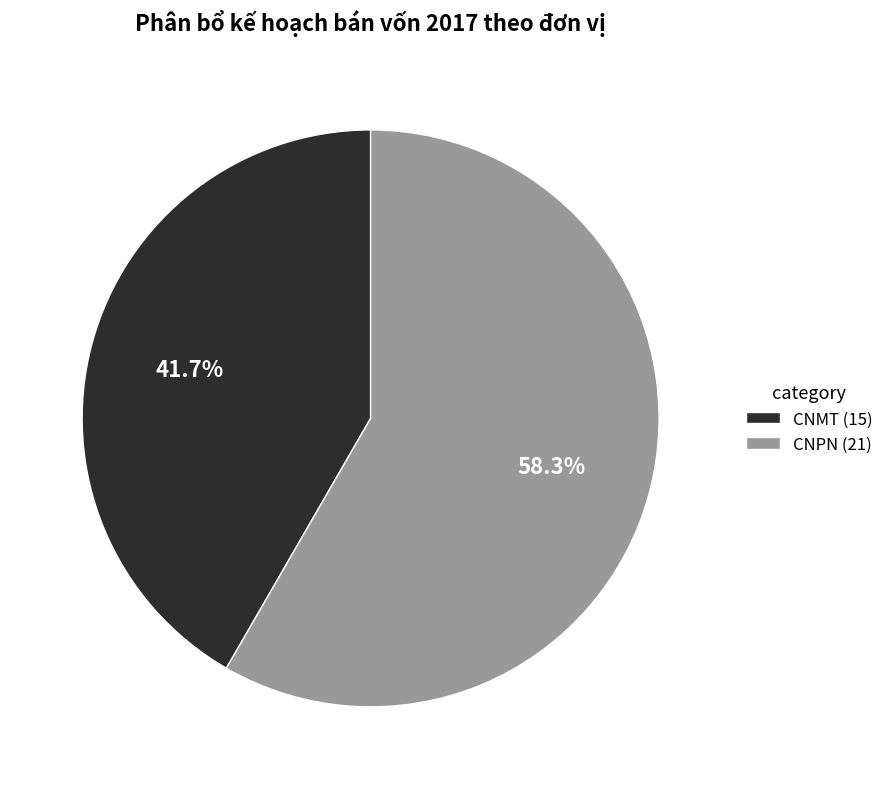

To the nearest percent, what percentage of the pie is CNMT?

42%